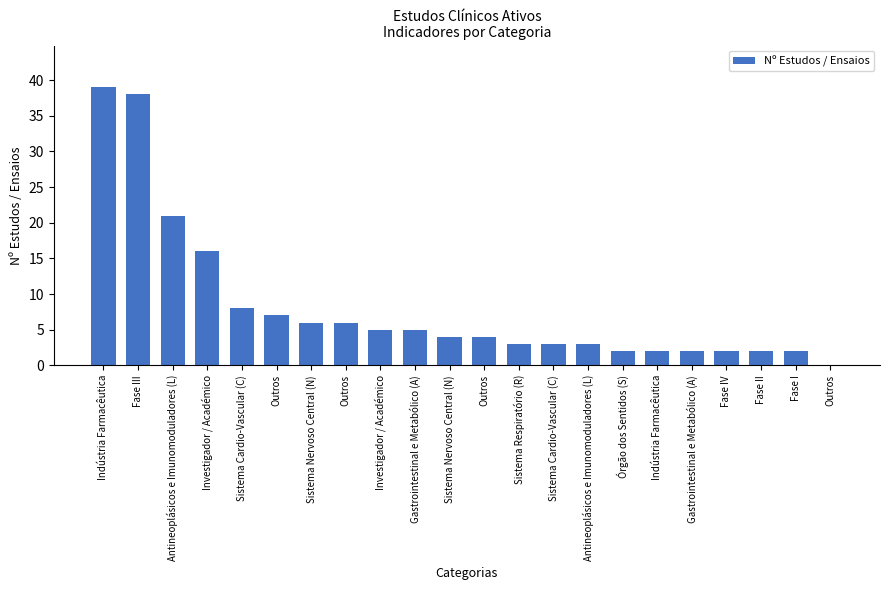

Which has a higher value, Gastrointestinal e Metabólico (A) or Fase III?

Fase III